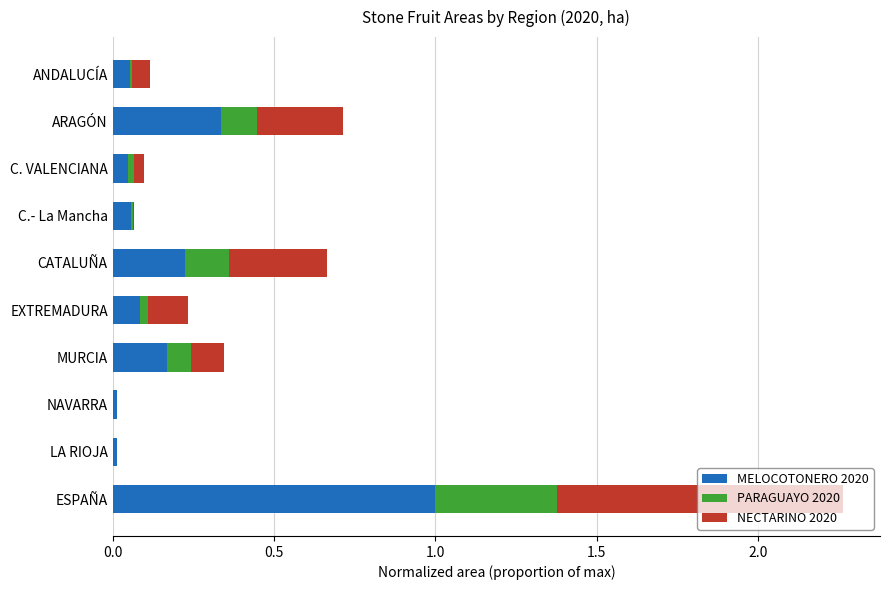

At which category is the sum across all series the highest?

ESPAÑA